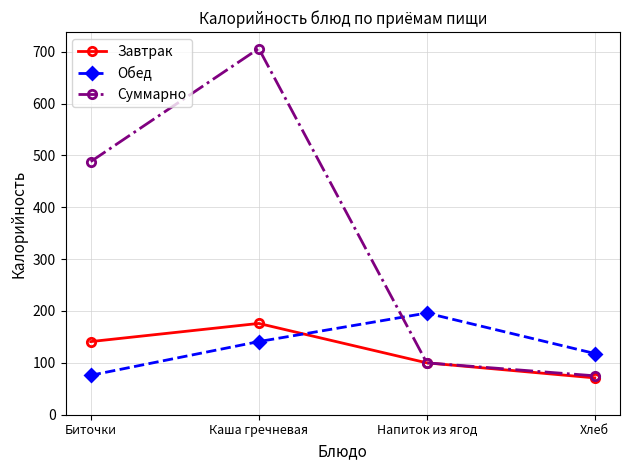

After their last crossing, which series has the higher values: Обед or Суммарно?

Обед